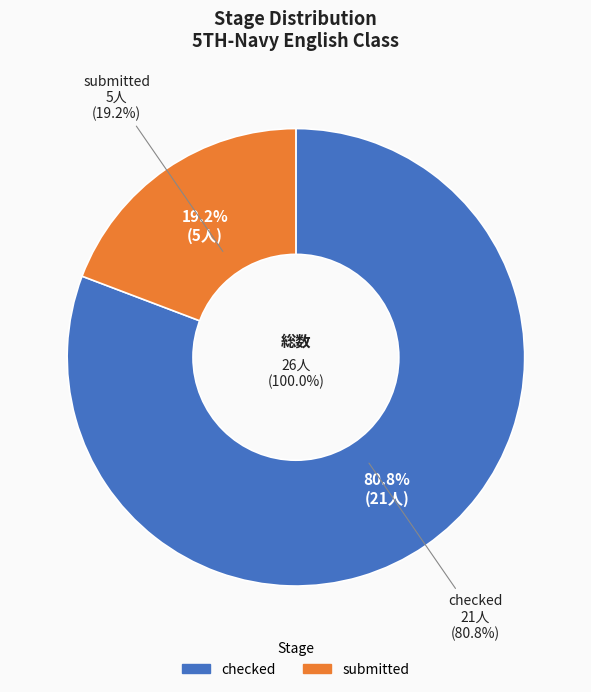

How many slices are in this pie chart?

2